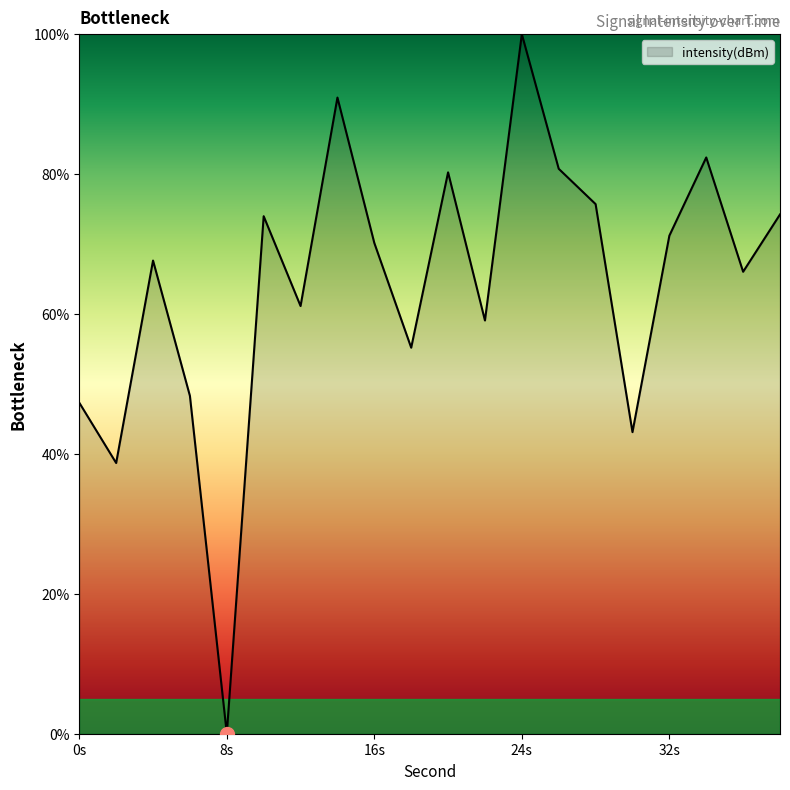

What is the difference between the maximum and minimum values?

100.0